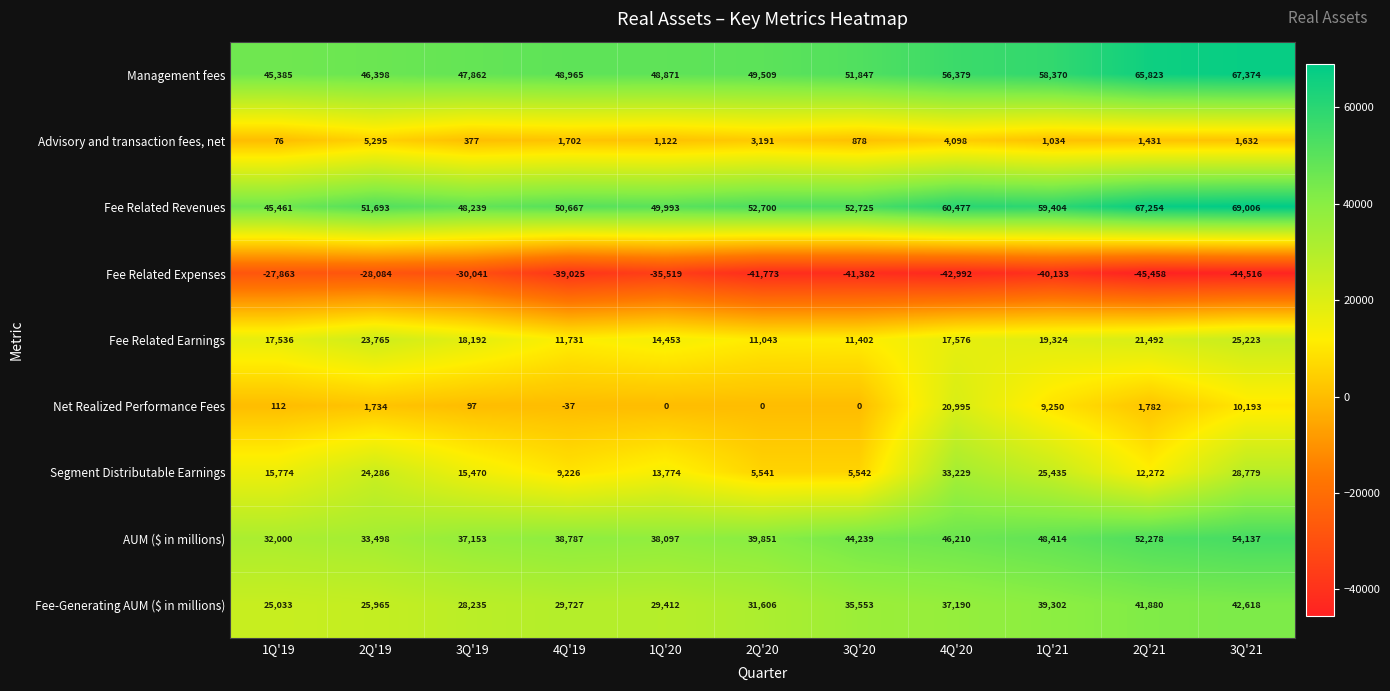

List the labels in order of Segment Distributable Earnings value, largest first.

4Q'20, 3Q'21, 1Q'21, 2Q'19, 1Q'19, 3Q'19, 1Q'20, 2Q'21, 4Q'19, 3Q'20, 2Q'20